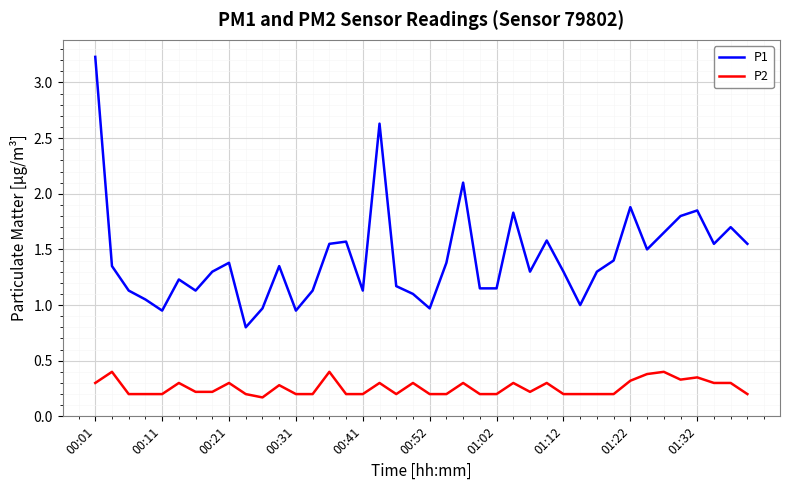

What is the highest value of the P1 series?

3.2